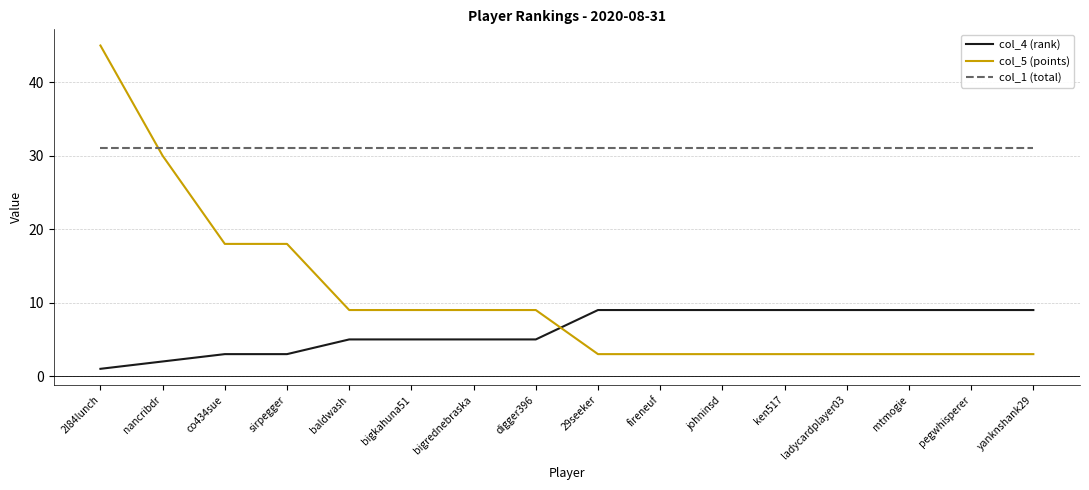

Between digger396 and ken517, which series saw the biggest shift?

col_5 (points)